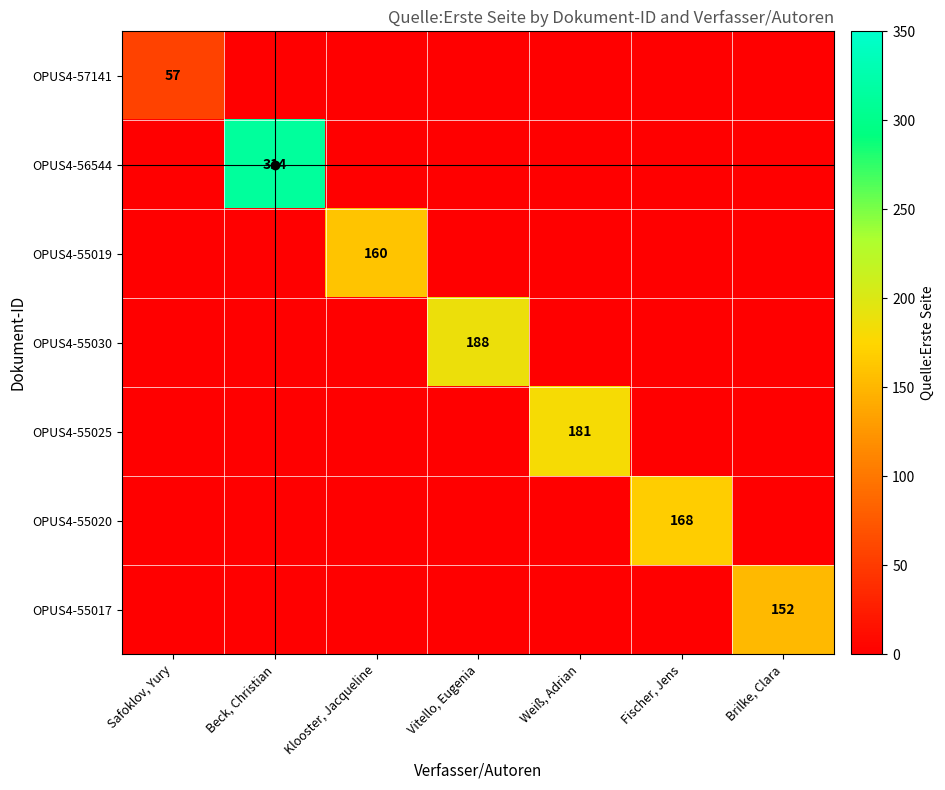

Is it true that OPUS4-55030 equals 188 at Vitello, Eugenia?

True